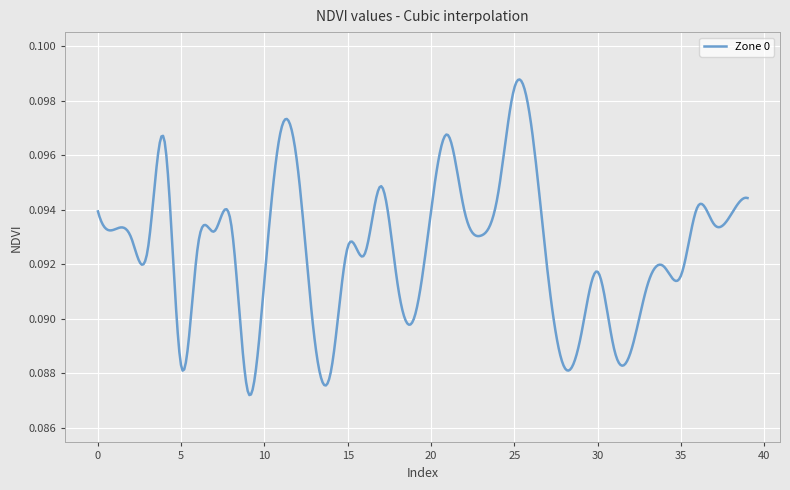

What is the value of the 2nd point from the left?

0.1